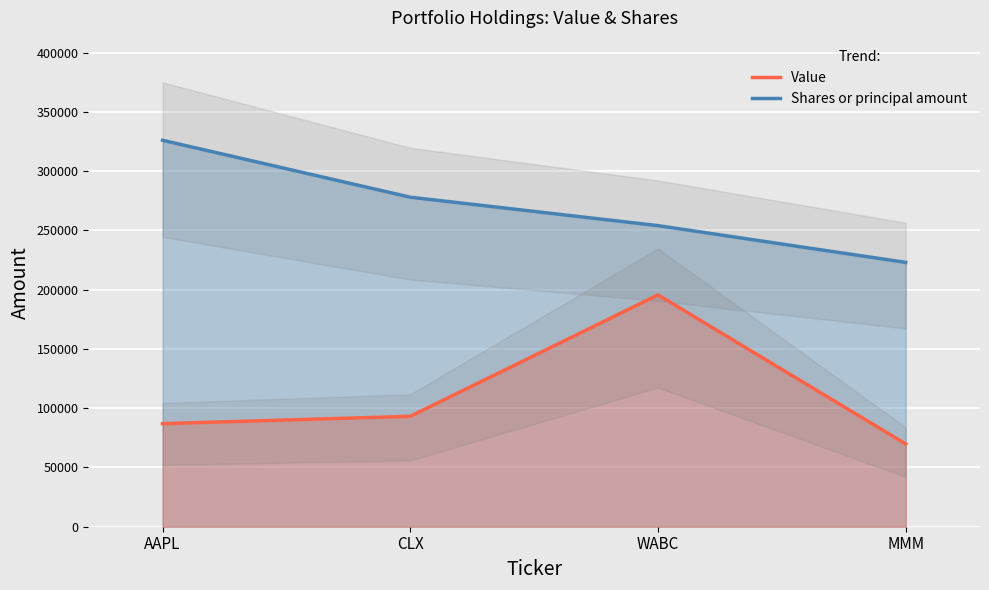

True or false: Shares or principal amount and Value intersect in this chart.

False